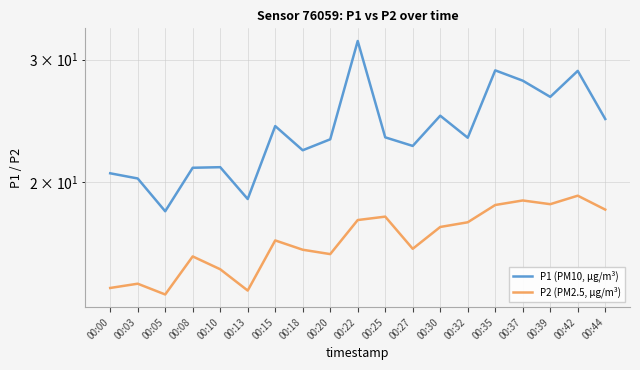

Does the chart display data point markers on the line(s)?

No